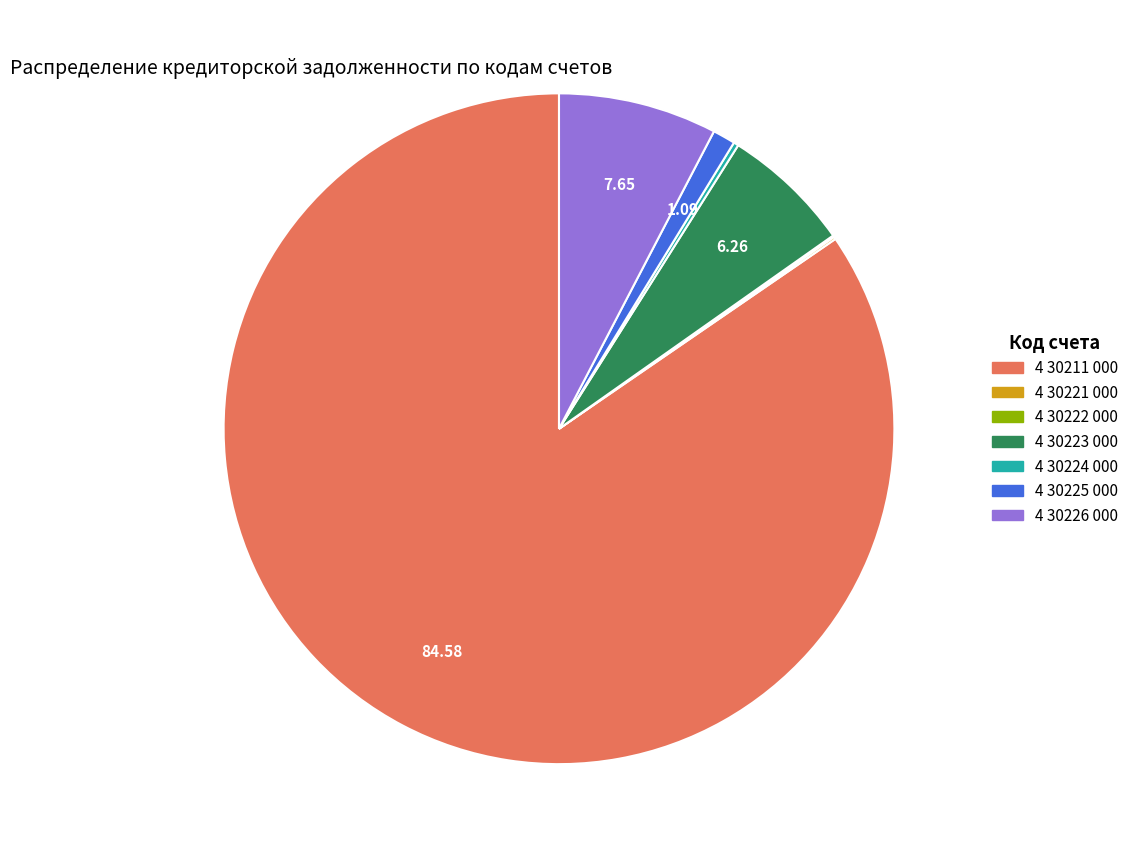

Does 4 30226 000 account for over 50% of the chart?

No